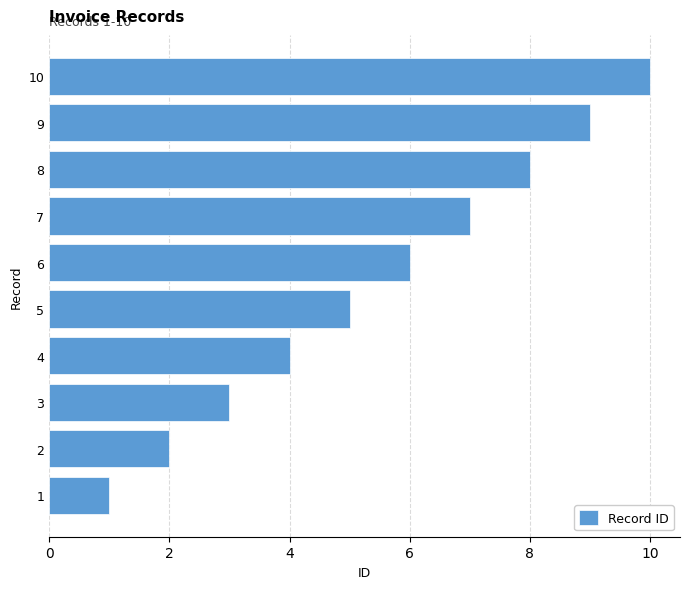

What is the difference between the maximum and second lowest values?

8